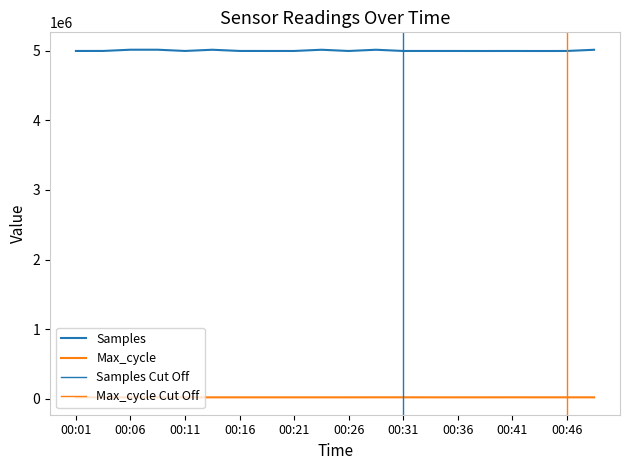

Where is the first local maximum for Samples?

00:06